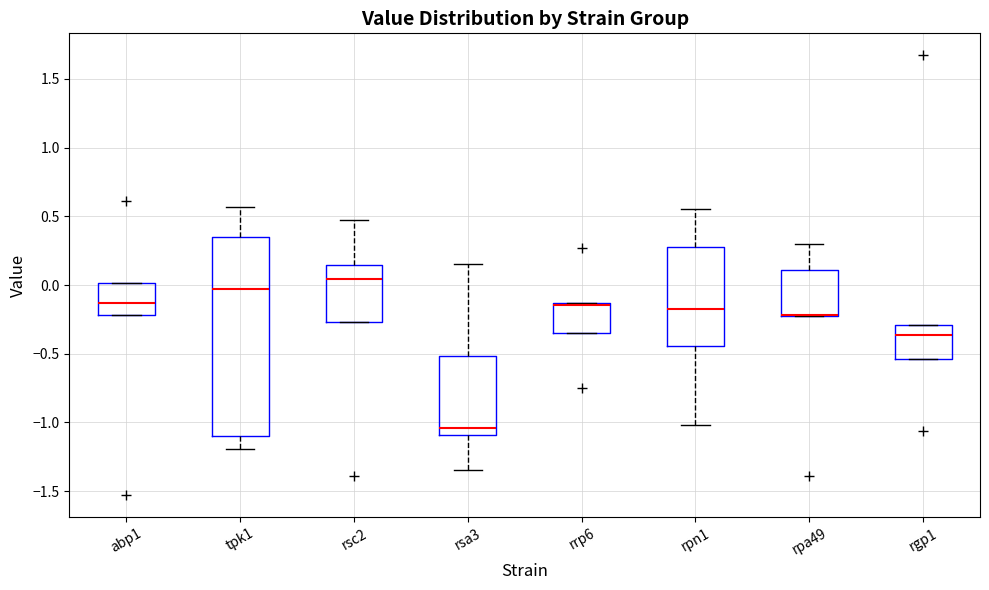

Reading left to right, read every box against the y-axis: the position of its median line, the range the box covers, and the ends of its whiskers. The values are not printed on the chart, so give them approximately, as read against the axis.

abp1: median -0.15, box -0.20 to 0.00, whiskers -0.20 to 0.00
tpk1: median -0.05, box -1.10 to 0.35, whiskers -1.20 to 0.55
rsc2: median 0.05, box -0.25 to 0.15, whiskers -0.25 to 0.45
rsa3: median -1.05, box -1.10 to -0.50, whiskers -1.35 to 0.15
rrp6: median -0.15 (drawn on the box's upper edge), box -0.35 to -0.15, whiskers -0.35 to -0.15
rpn1: median -0.20, box -0.45 to 0.30, whiskers -1.00 to 0.55
rpa49: median -0.20 (drawn on the box's lower edge), box -0.20 to 0.10, whiskers -0.20 to 0.30
rgp1: median -0.35, box -0.55 to -0.30, whiskers -0.55 to -0.30